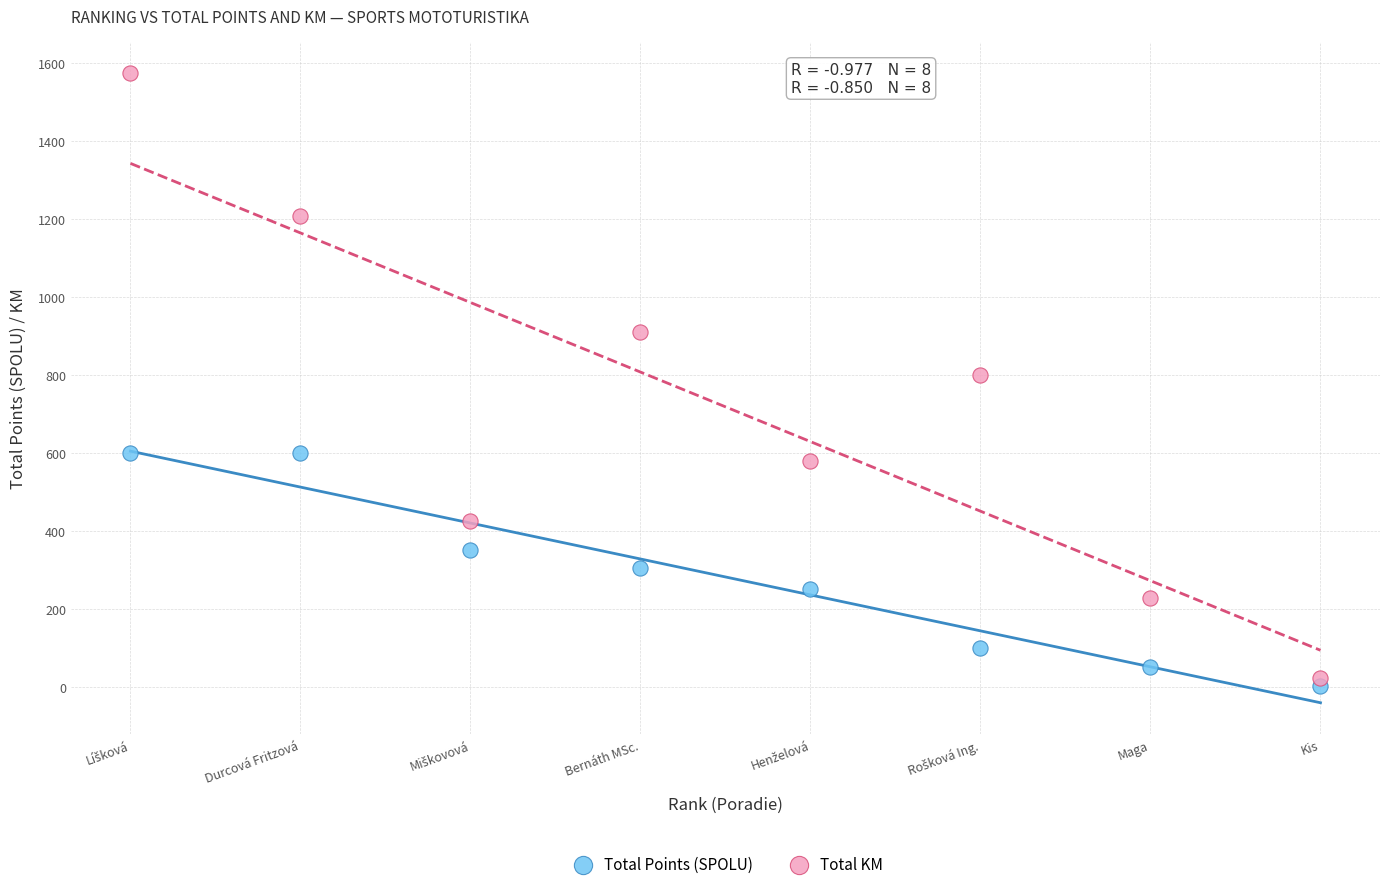

Which series contains the highest Y value?

Total KM